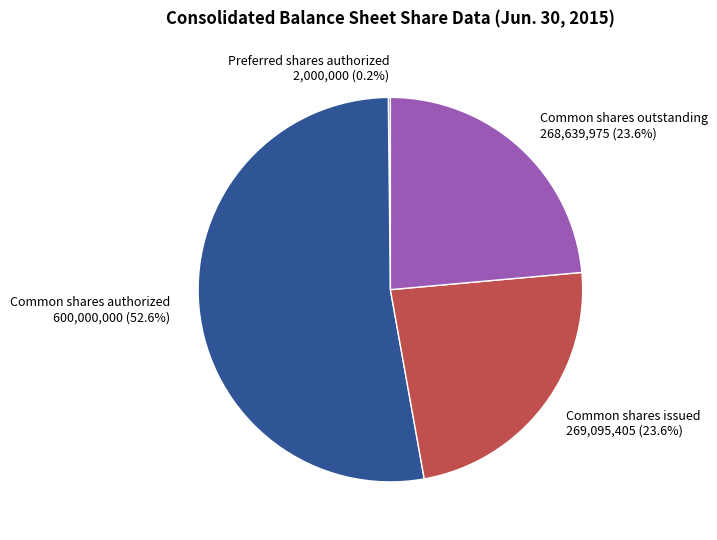

Is there any slice that represents more than half of the pie?

Yes